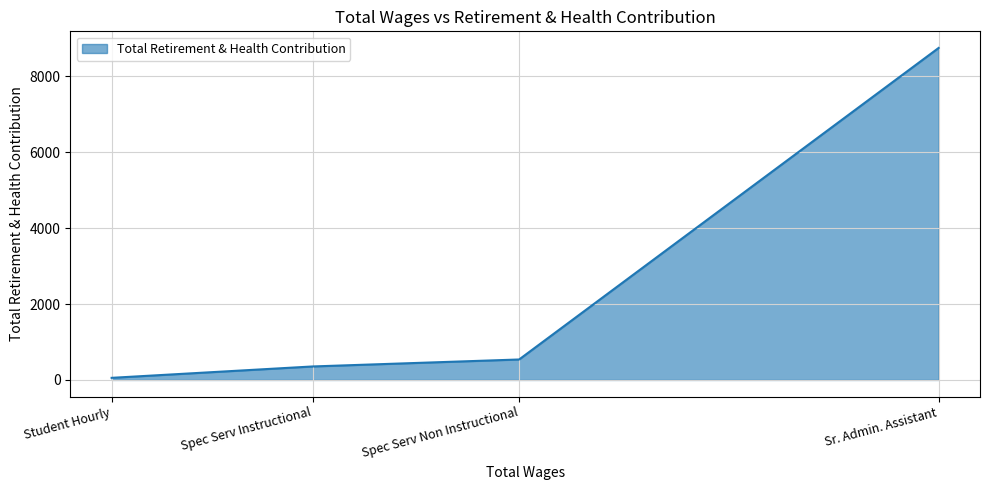

List the labels in order of value, smallest first.

Student Hourly, Spec Serv Instructional, Spec Serv Non Instructional, Sr. Admin. Assistant